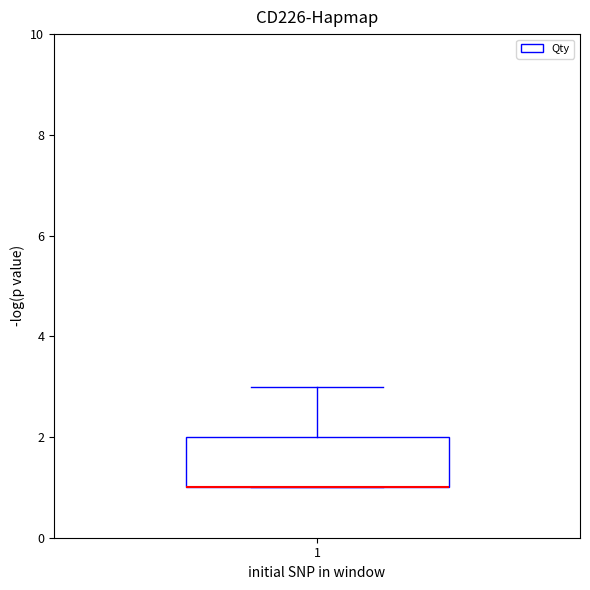

Where is the upper edge of the box at x = 1 on the y-axis? The values are not printed on the chart, so give them approximately, as read against the axis.

2